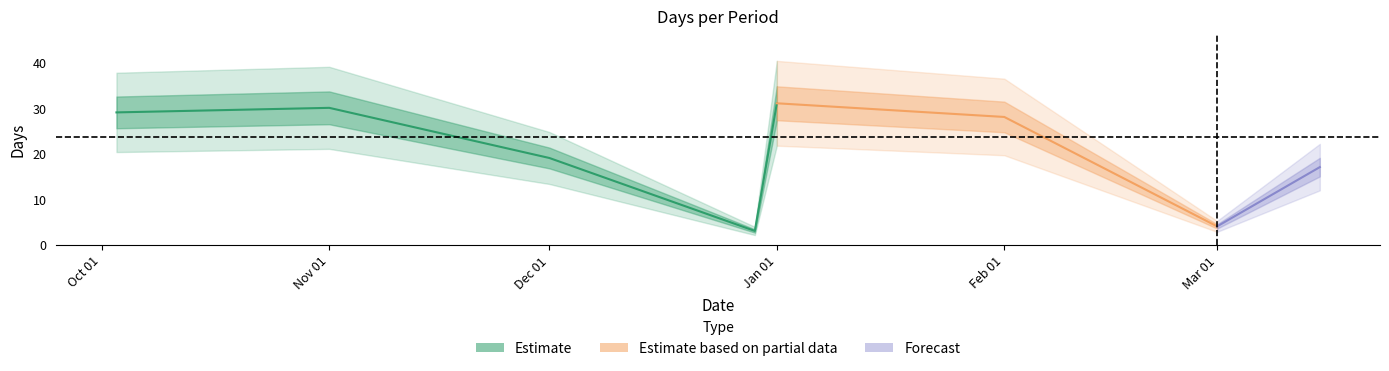

At which category does the data reach its first local peak?

2019-11-01